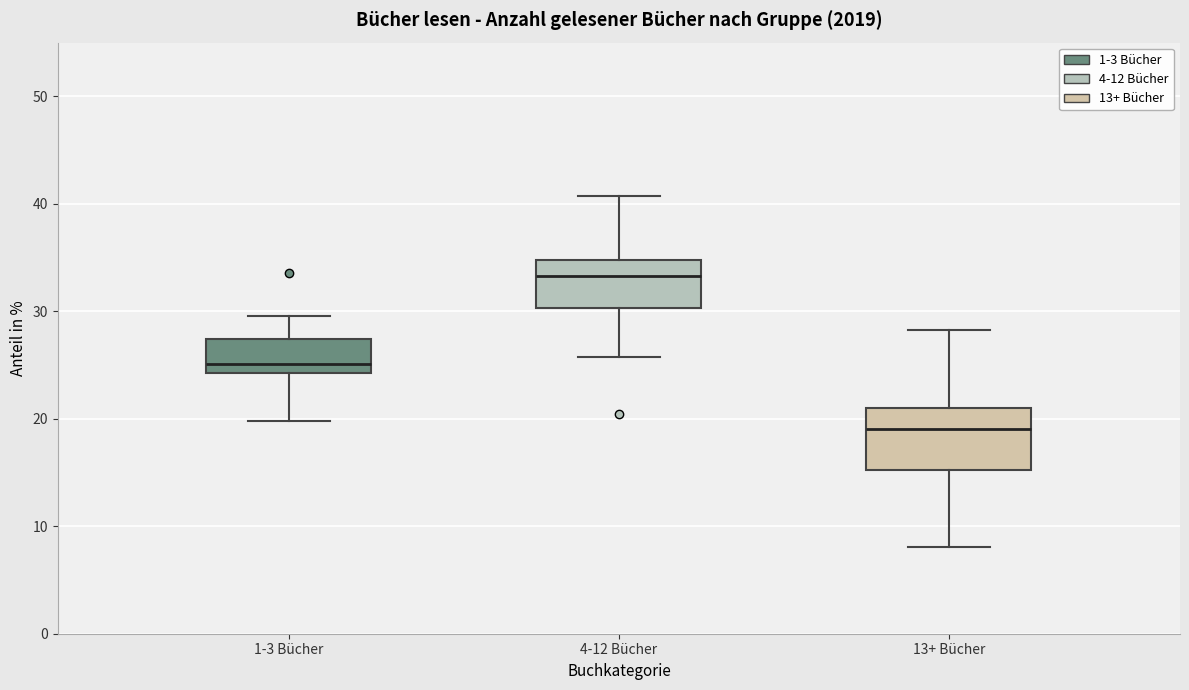

Reading left to right, read every box against the y-axis: the position of its median line, the range the box covers, and the ends of its whiskers. The values are not printed on the chart, so give them approximately, as read against the axis.

1-3 Bücher: median 25, box 24 to 27, whiskers 20 to 30
4-12 Bücher: median 33, box 30 to 35, whiskers 26 to 41
13+ Bücher: median 19, box 15 to 21, whiskers 8 to 28